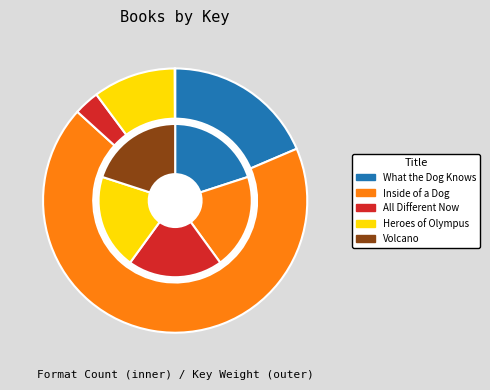

How many segments does this pie chart have?

5